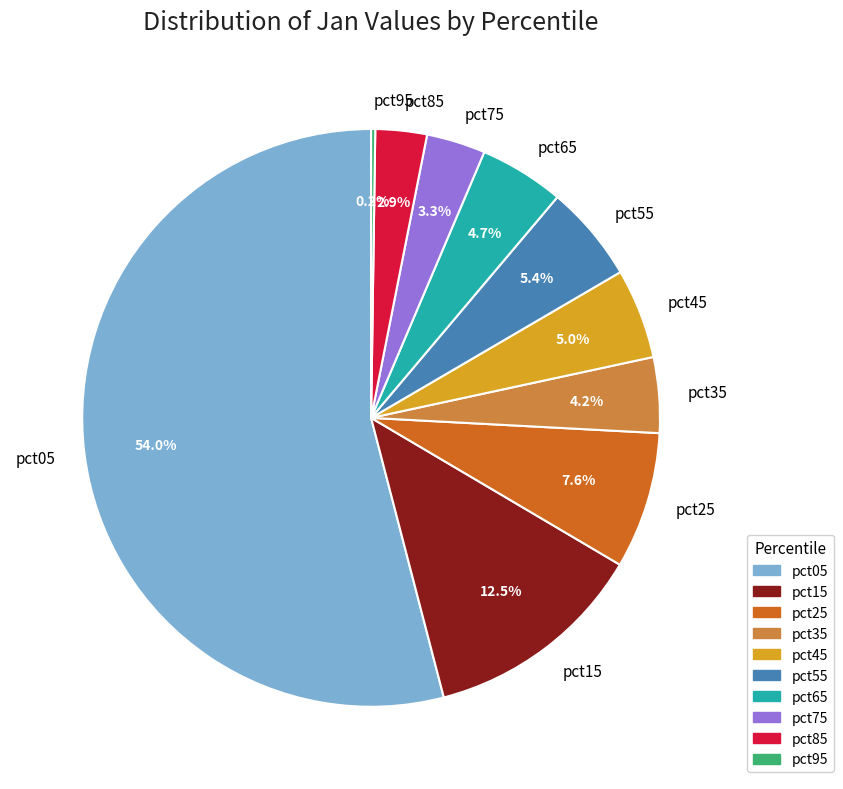

Which slice is the largest?

pct05